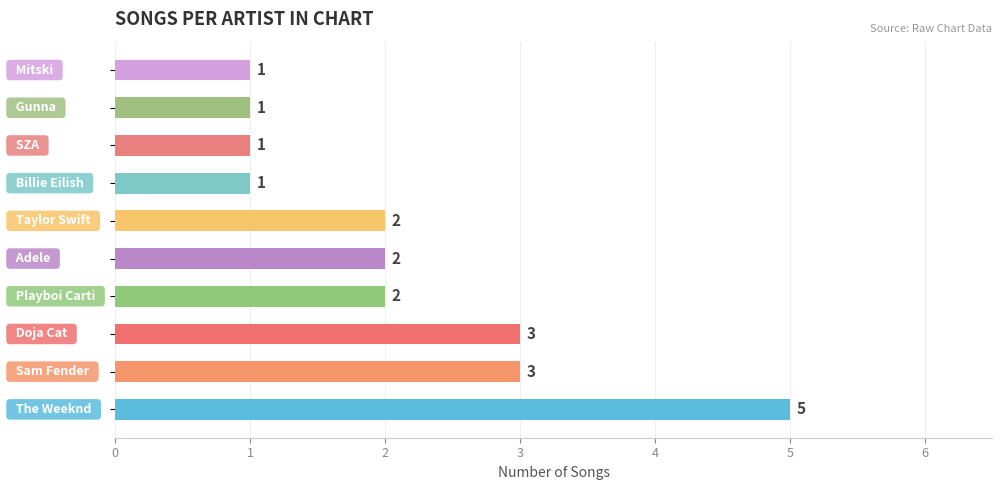

What is the sum of all values?

21